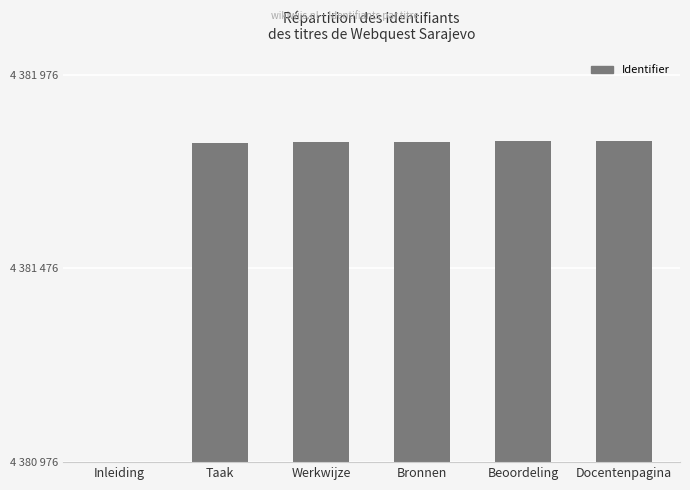

Are the bars horizontal?

No